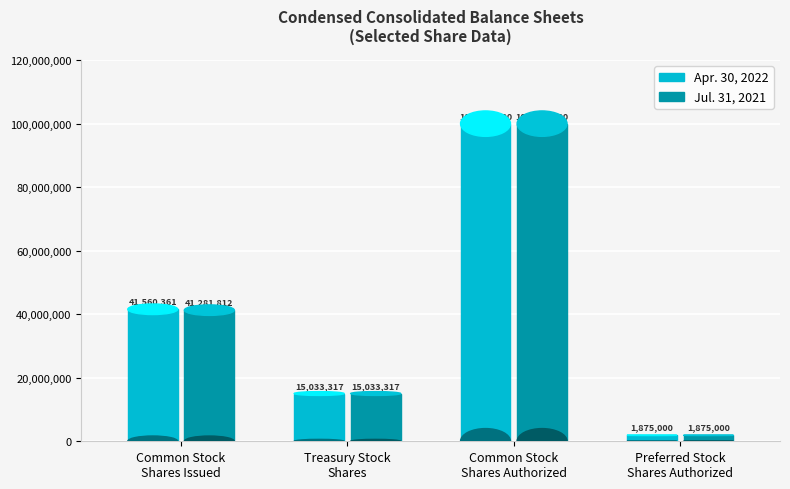

At which label does Jul. 31, 2021 first exceed 41281812?

Common Stock
Shares Authorized